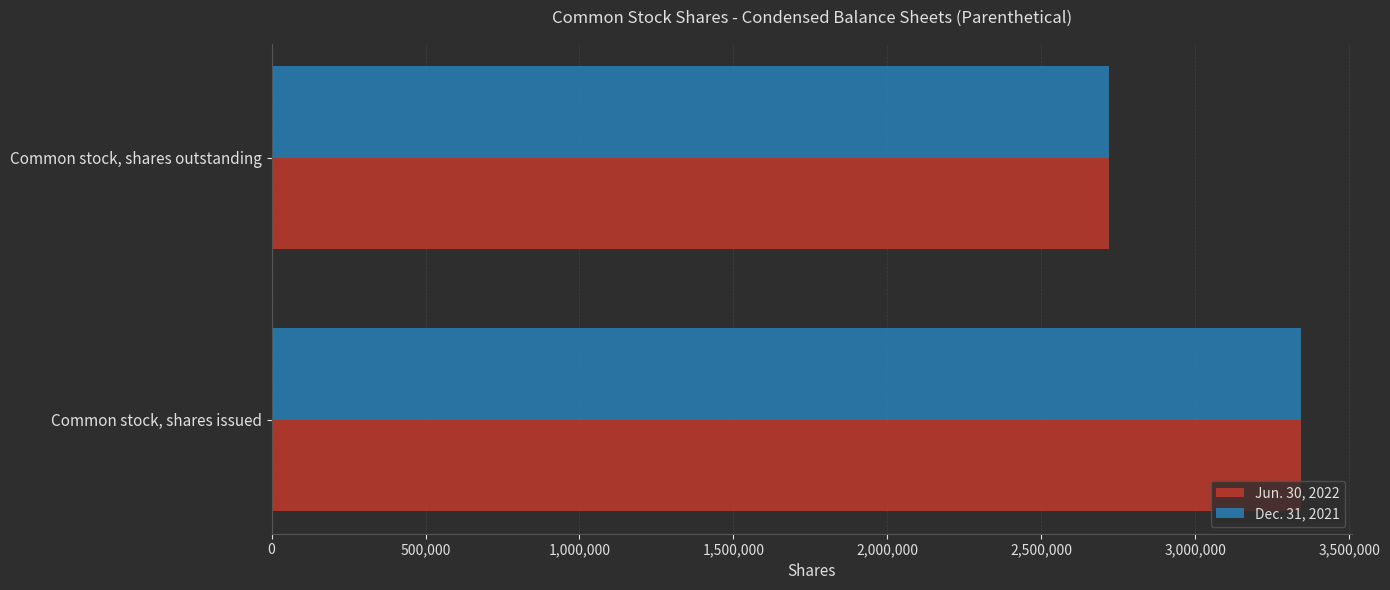

At which label is Dec. 31, 2021 closest to 3032221?

Common stock, shares outstanding